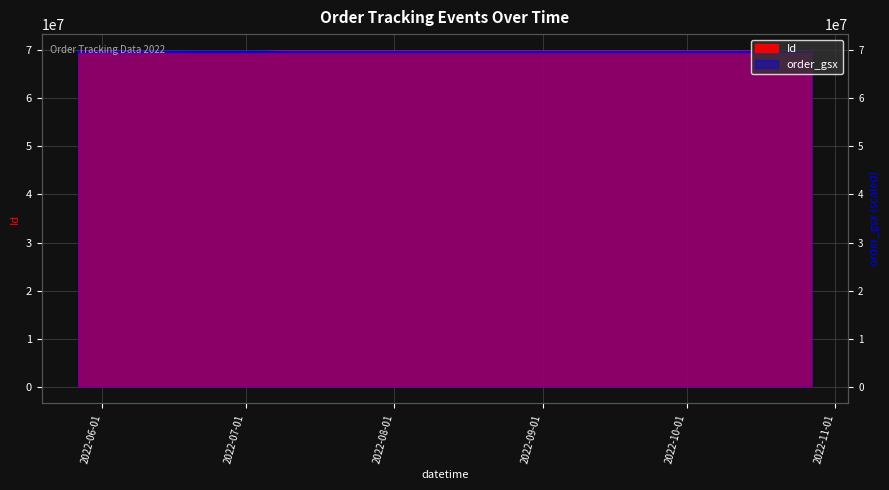

Reading right to left, extract all data points from this chart.

2022-10-27 01:07:15=69880646	2022-07-25 17:38:00=69880647	2022-07-25 10:07:00=69880648	2022-07-23 02:32:00=69880649	2022-07-16 00:54:00=69880650	2022-07-16 00:01:00=69880651	2022-07-07 13:24:00=69880652	2022-07-07 07:07:00=69880653	2022-07-07 03:52:00=69880654	2022-07-06 21:24:00=69749413	2022-07-06 10:53:00=69880655	2022-07-03 15:43:00=69749415	2022-06-28 20:07:52=69749416	2022-06-28 15:46:51=69749414	2022-05-27 21:26:30=69880657	2022-05-27 20:41:29=69880656	2022-05-27 00:00:00=69749418